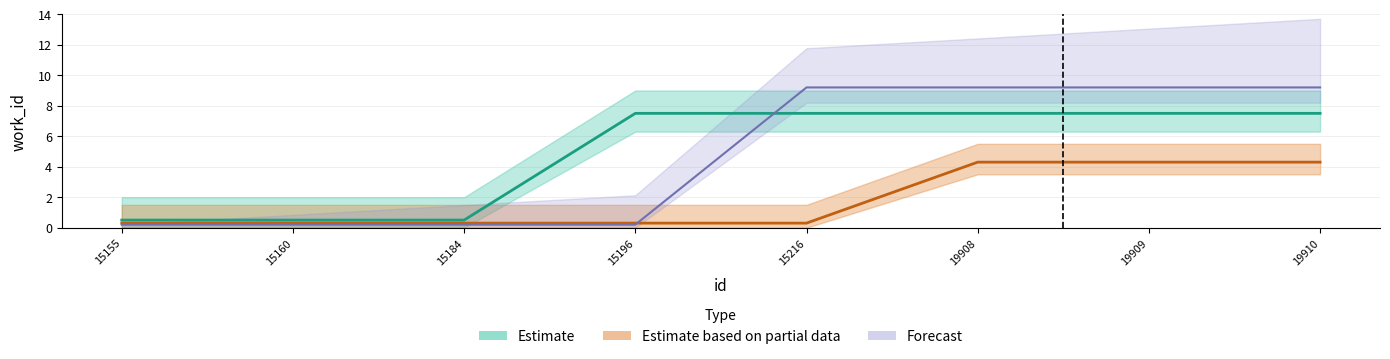

How many times do Forecast and Estimate cross each other?

1